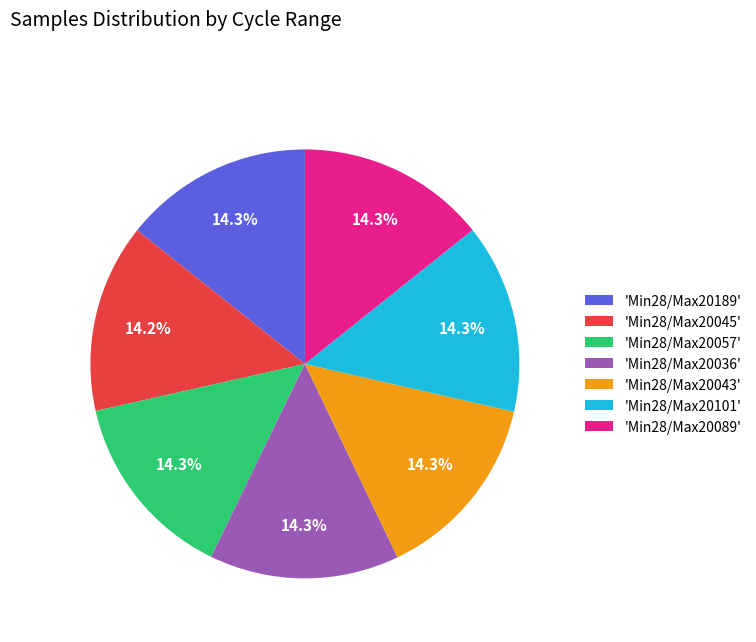

Approximately how many times larger is the value at 'Min28/Max20057' compared to 'Min28/Max20189'?

1.0